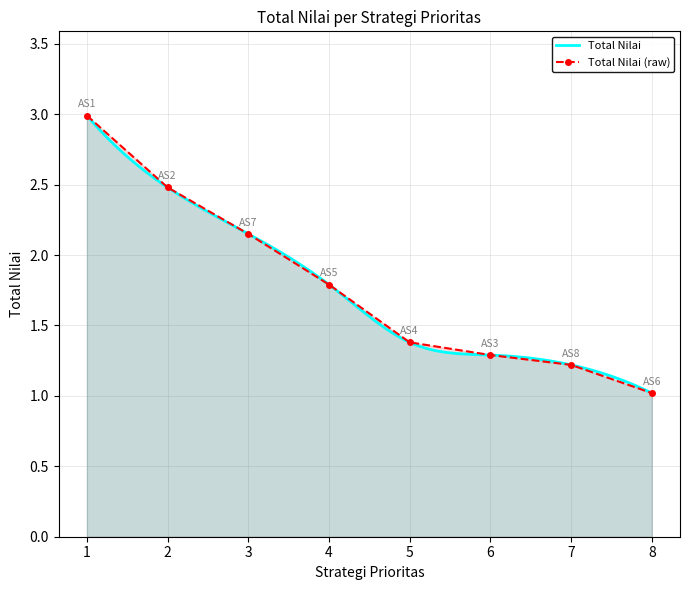

What is the sum of all values?

14.3